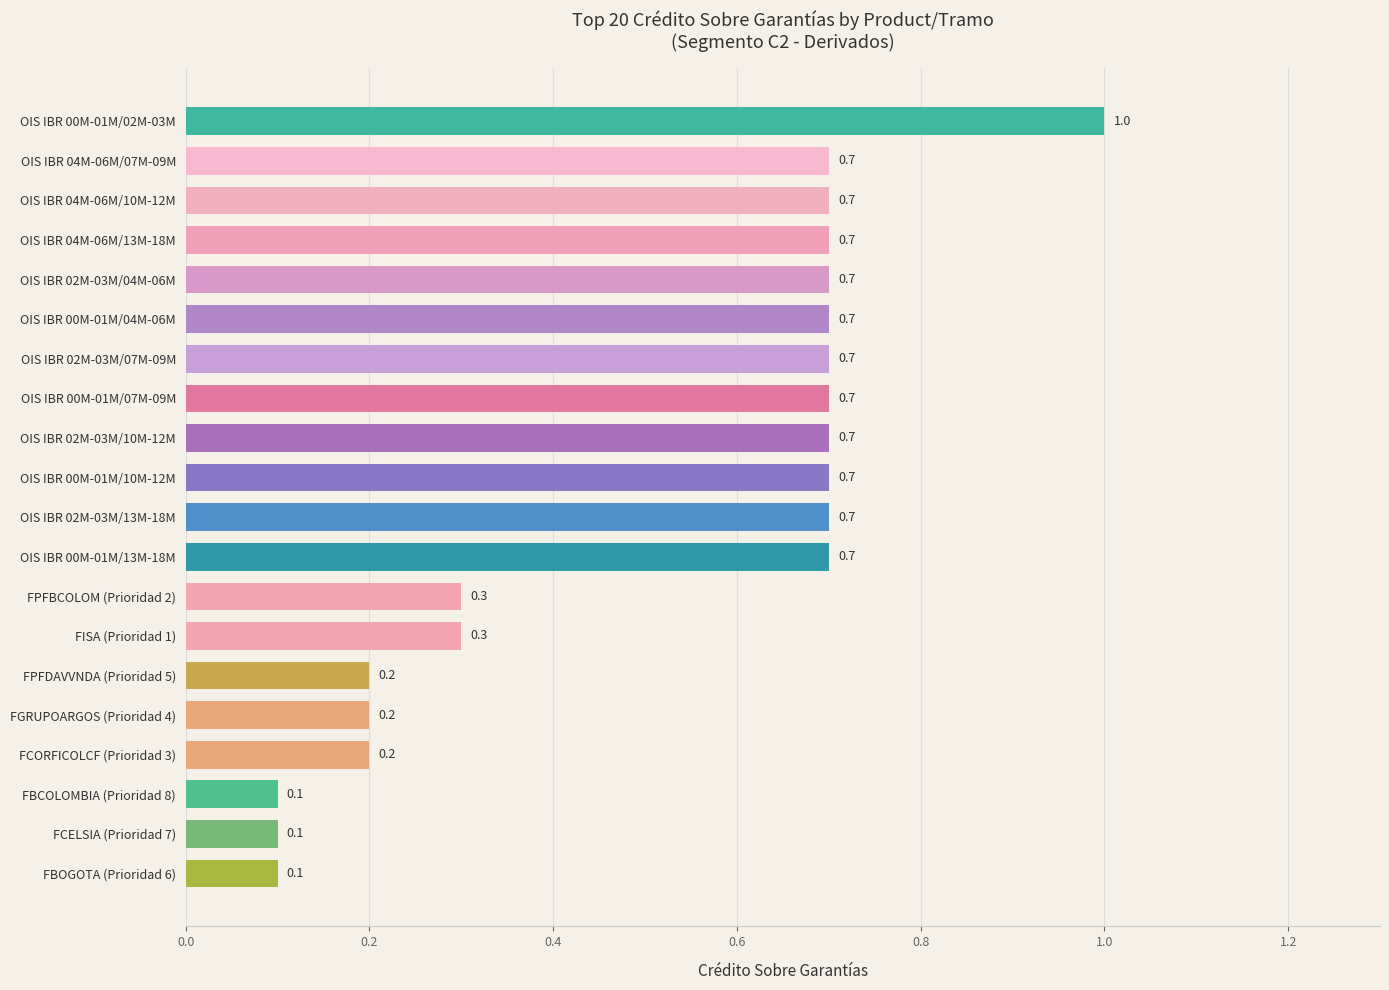

True or false: the data shows 0.2 at FCELSIA (Prioridad 7).

False